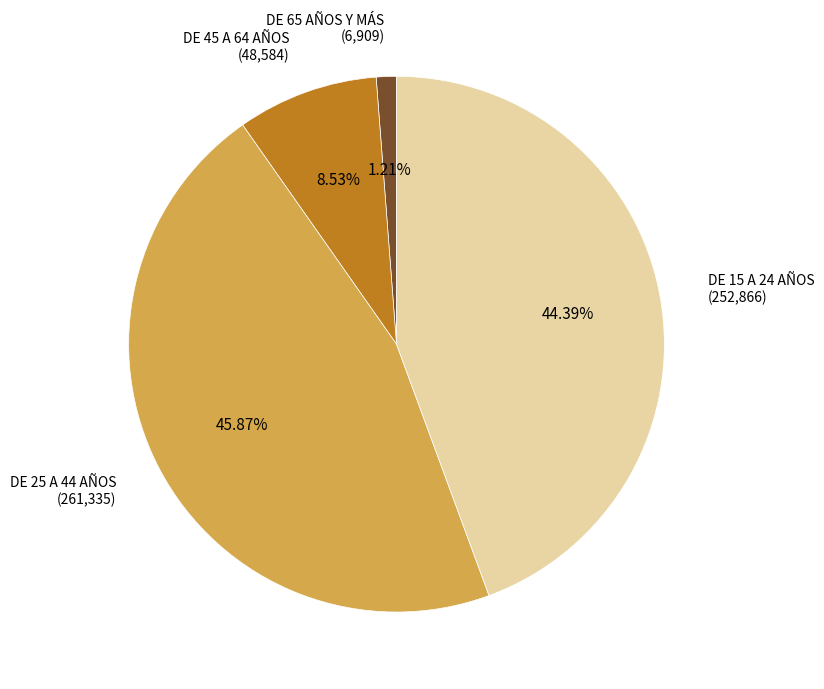

Is there any slice that represents more than half of the pie?

No